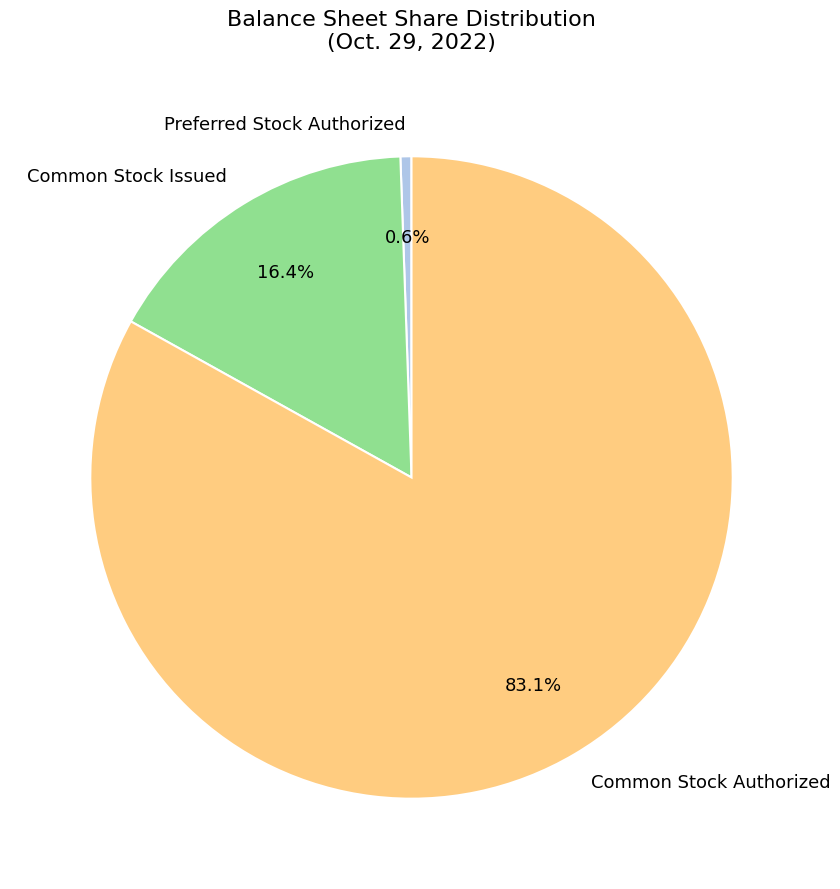

How much of the chart is everything except Common Stock Issued?

83.6%